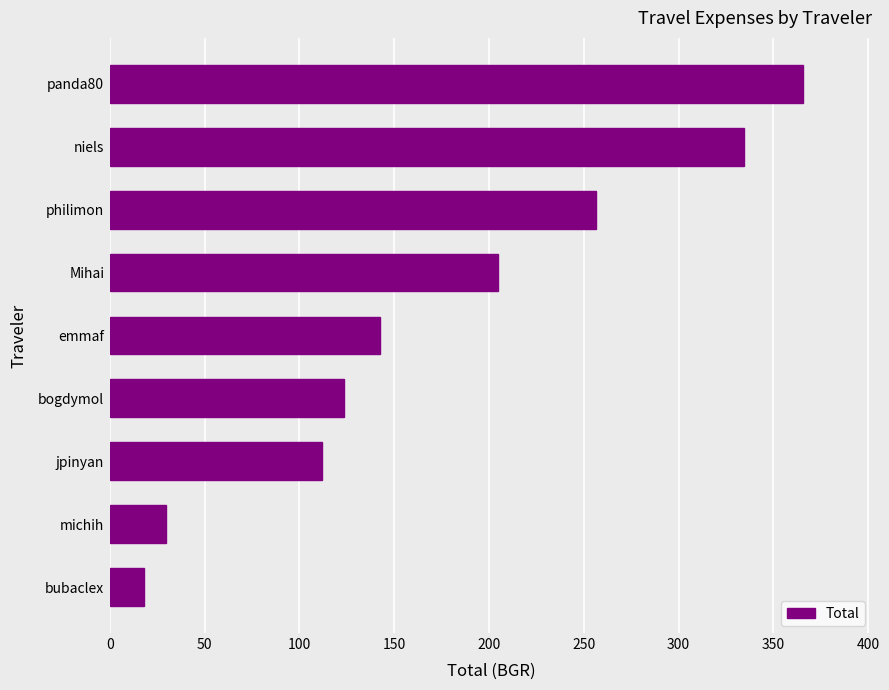

What is the minimum value shown in the chart?

18.0